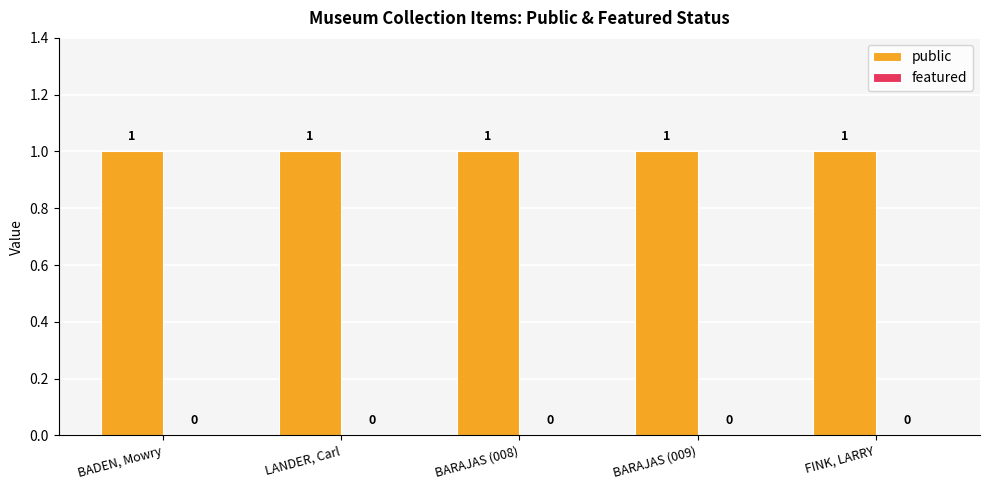

At how many categories does at least one series exceed 0?

5